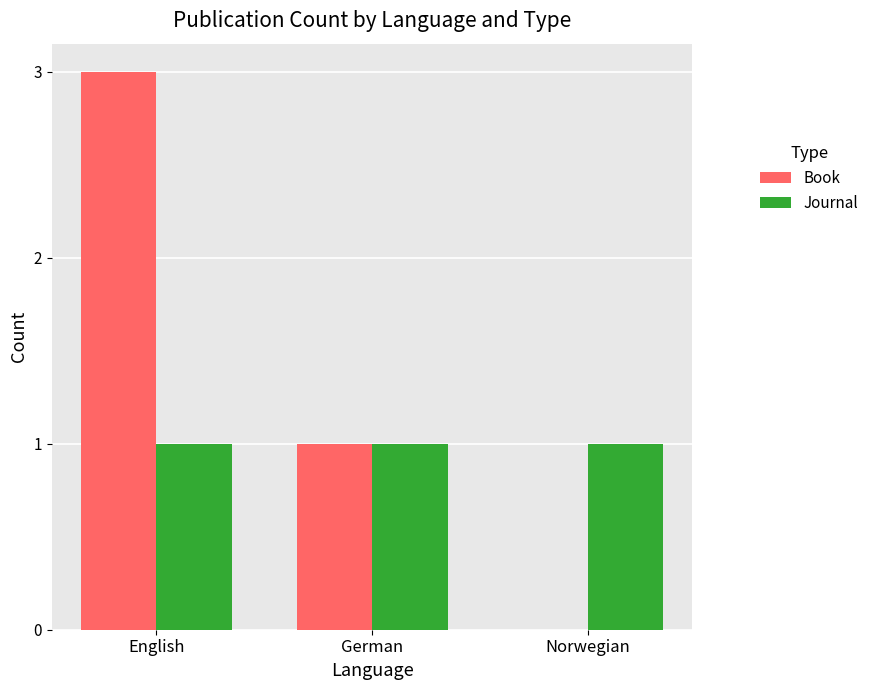

Reading left to right, transcribe all the data shown in this chart.

Book: English=3	German=1	Norwegian=0
Journal: English=1	German=1	Norwegian=1